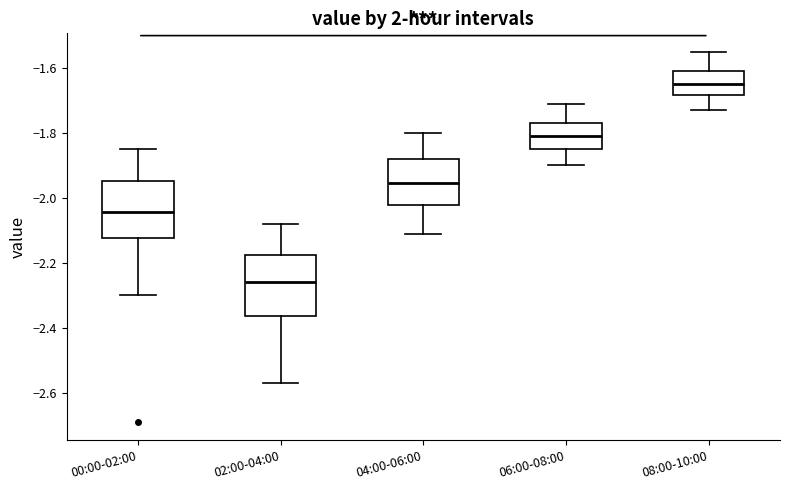

Reading left to right, transcribe this box plot: for each box, give where its median line is, the range the box spans, and where its two whiskers end, as read against the y-axis. The values are not printed on the chart, so give them approximately, as read against the axis.

00:00-02:00: median -2.04, box -2.12 to -1.94, whiskers -2.30 to -1.84
02:00-04:00: median -2.26, box -2.36 to -2.18, whiskers -2.56 to -2.08
04:00-06:00: median -1.96, box -2.02 to -1.88, whiskers -2.10 to -1.80
06:00-08:00: median -1.80, box -1.84 to -1.76, whiskers -1.90 to -1.70
08:00-10:00: median -1.64, box -1.68 to -1.60, whiskers -1.72 to -1.54